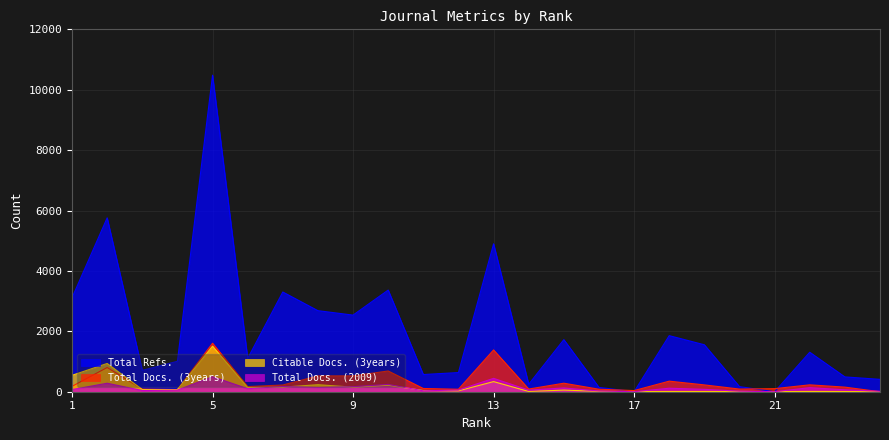

After their last crossing, which series has the higher values: Total Docs. (3years) or Total Docs. (2009)?

Total Docs. (2009)